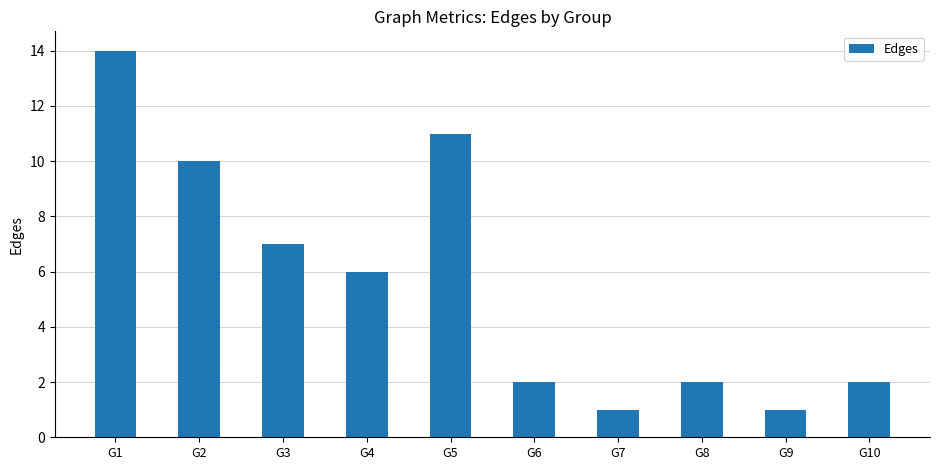

True or false: the data shows 1 at G9.

True